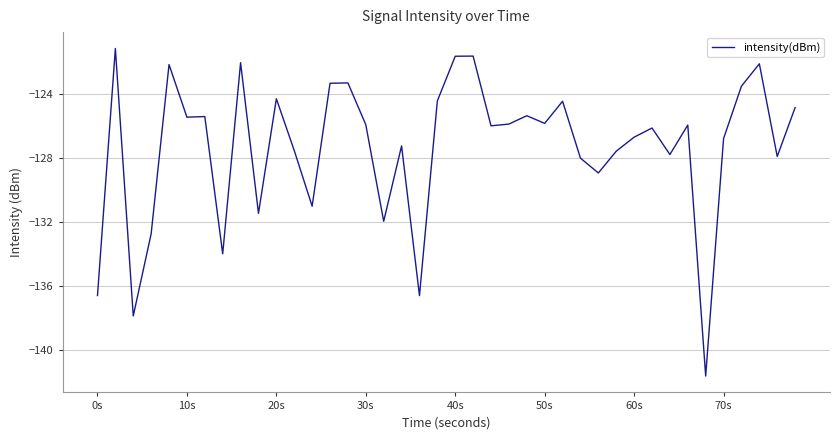

What is the difference between the maximum and minimum values?

20.5